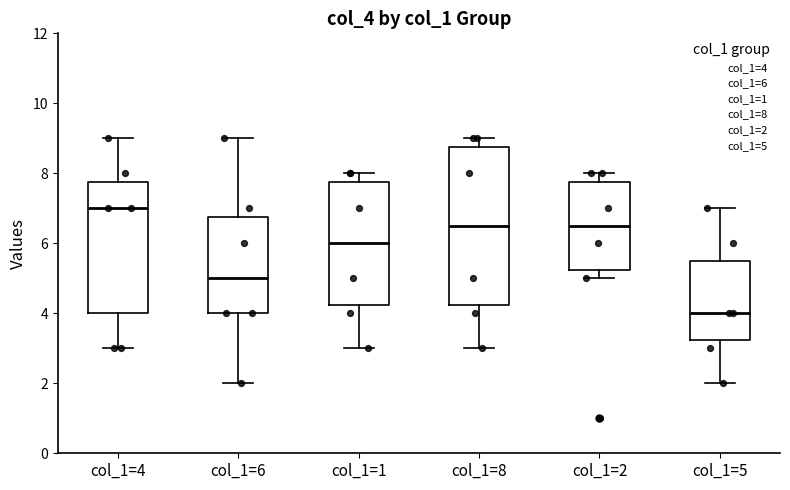

Reading left to right, read every box against the y-axis: the position of its median line, the range the box covers, and the ends of its whiskers. The values are not printed on the chart, so give them approximately, as read against the axis.

col_1=4: median 7.0, box 4.0 to 7.8, whiskers 3.0 to 9.0
col_1=6: median 5.0, box 4.0 to 6.8, whiskers 2.0 to 9.0
col_1=1: median 6.0, box 4.2 to 7.8, whiskers 3.0 to 8.0
col_1=8: median 6.6, box 4.2 to 8.8, whiskers 3.0 to 9.0
col_1=2: median 6.6, box 5.2 to 7.8, whiskers 5.0 to 8.0
col_1=5: median 4.0, box 3.2 to 5.6, whiskers 2.0 to 7.0